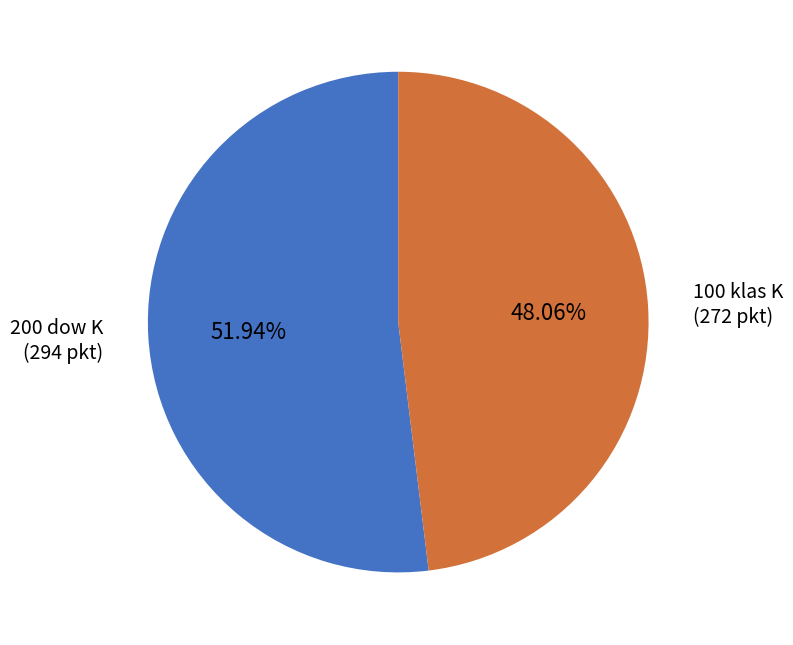

Is there any slice that represents more than half of the pie?

Yes